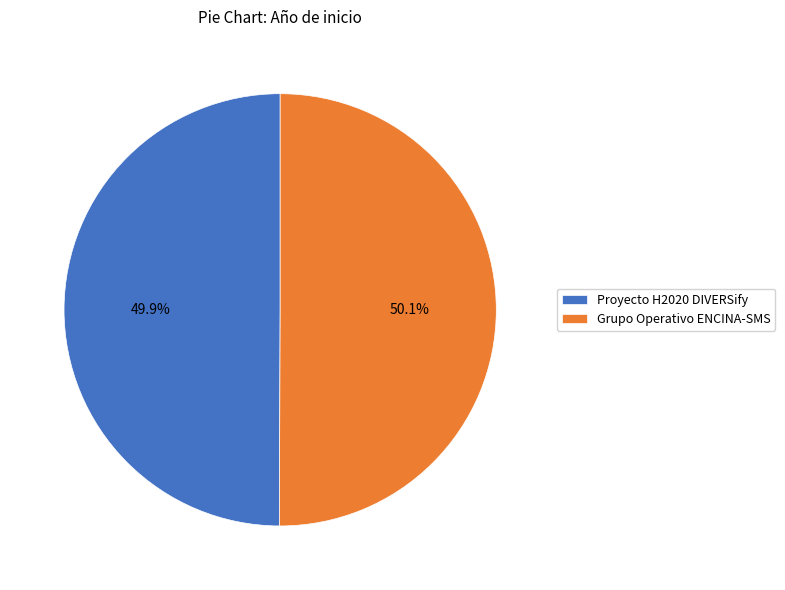

Do Proyecto H2020 DIVERSify and Grupo Operativo ENCINA-SMS together represent more than half of the pie?

Yes